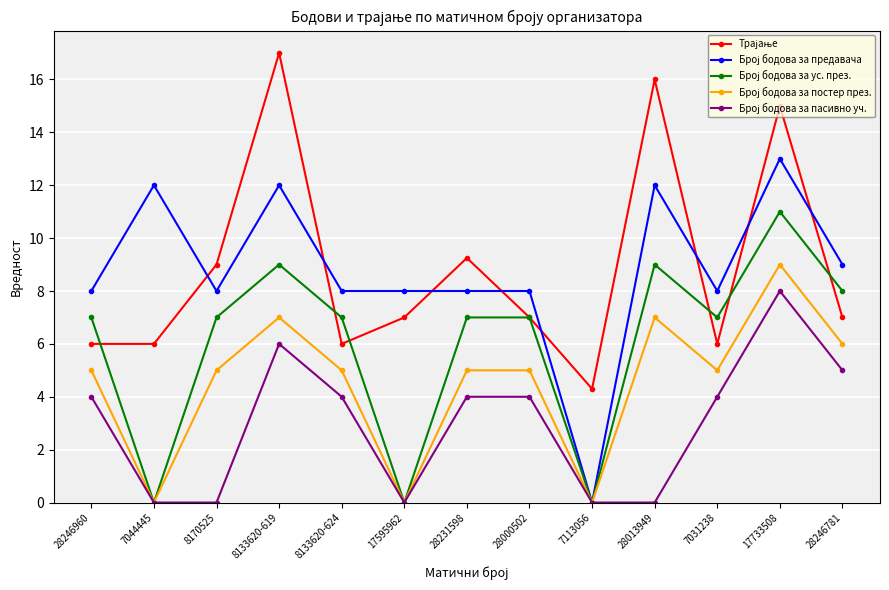

What position from the right is 17595962?

8